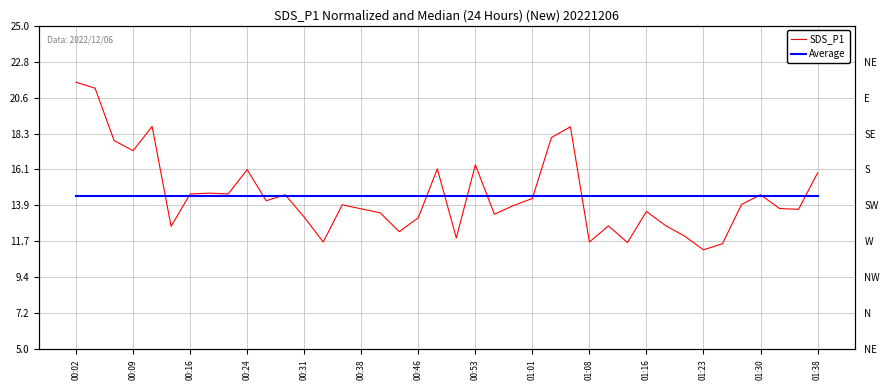

At how many categories does at least one series exceed 19?

2